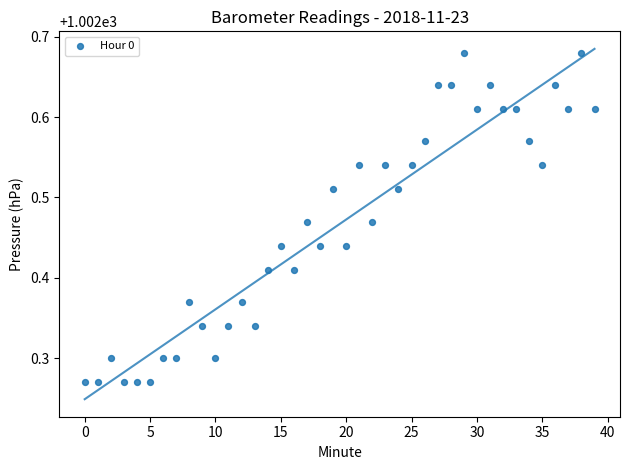

What is the range of Y values (max minus min)?

0.4